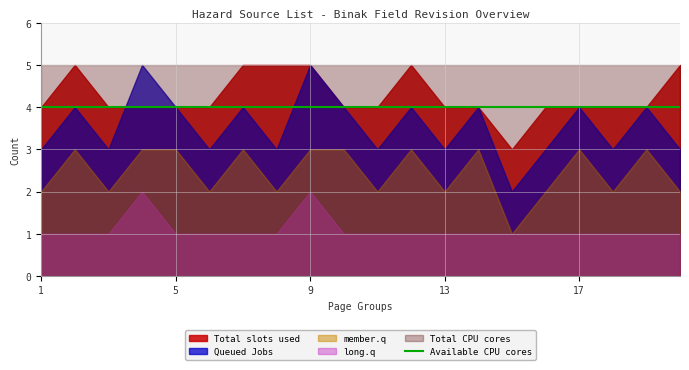

What is the value of the long.q point at the 13th from the left?

1